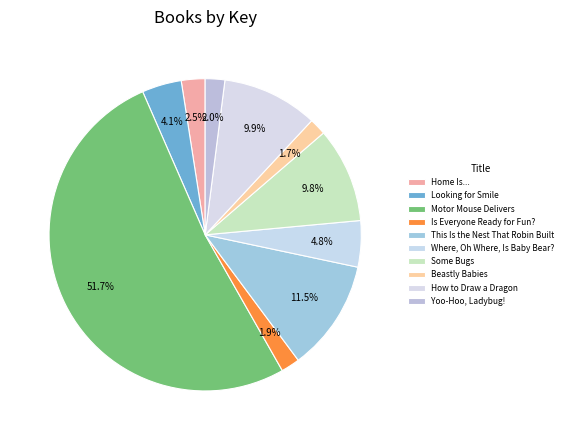

How many segments does this pie chart have?

10